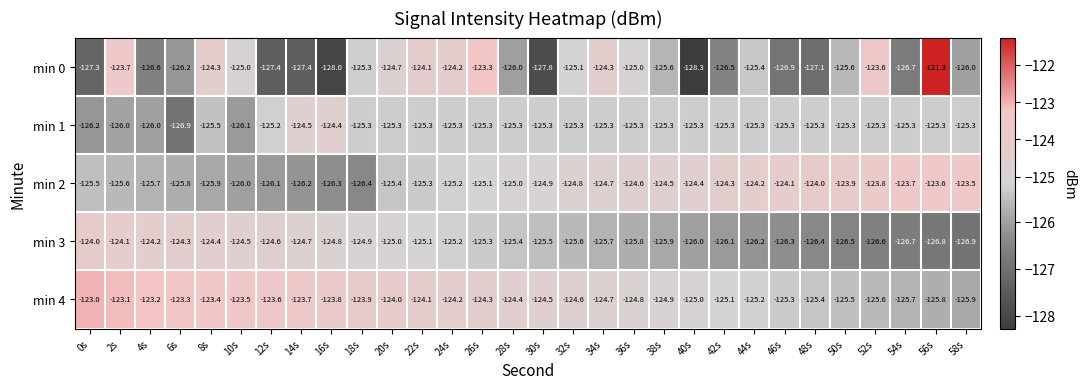

What is the difference between the maximum and minimum values in the min 4 series?

2.9